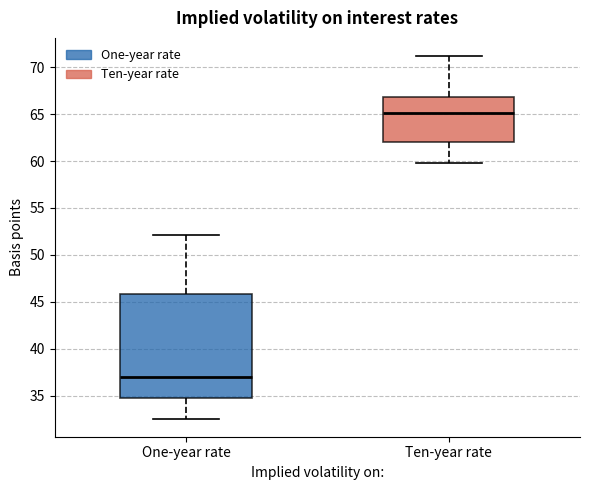

Reading left to right, read every box against the y-axis: the position of its median line, the range the box covers, and the ends of its whiskers. The values are not printed on the chart, so give them approximately, as read against the axis.

One-year rate: median 37.0, box 34.5 to 46.0, whiskers 32.5 to 52.0
Ten-year rate: median 65.0, box 62.0 to 67.0, whiskers 60.0 to 71.0